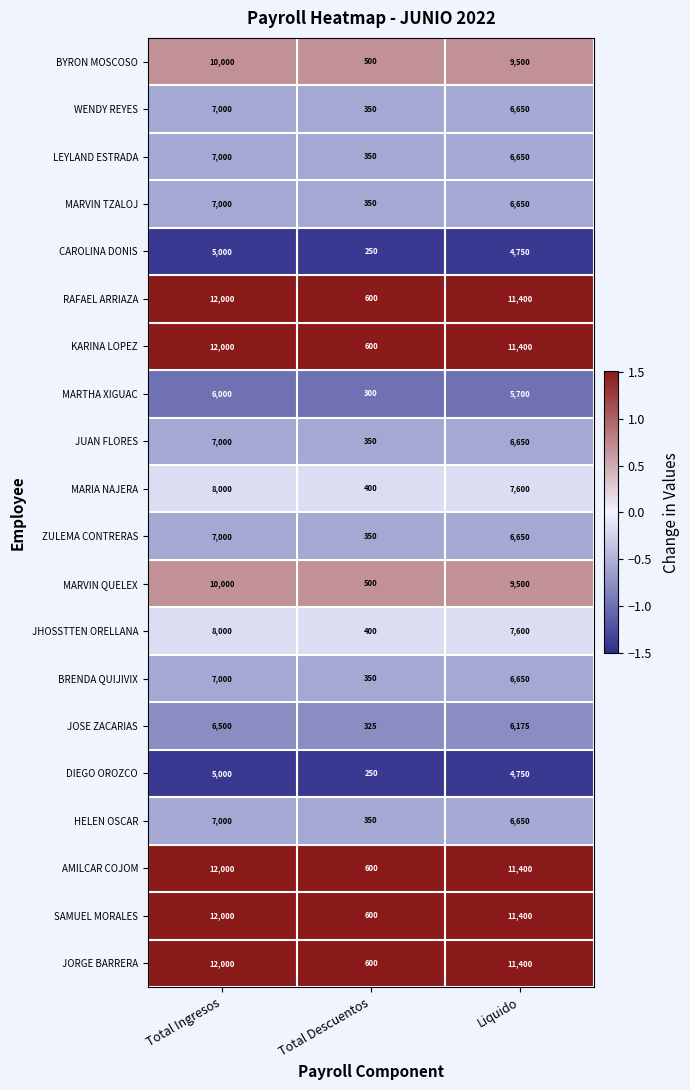

Rank the categories by ZULEMA CONTRERAS value from highest to lowest.

Total Ingresos, Liquido, Total Descuentos